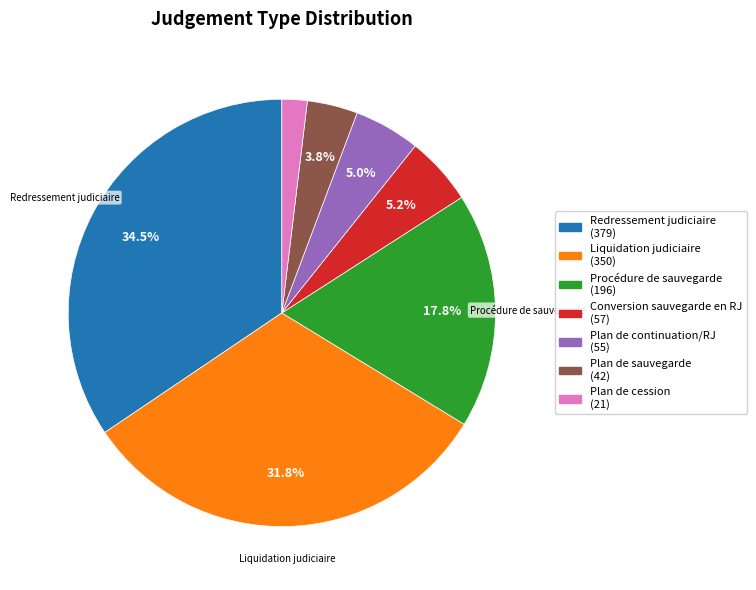

Is there any slice that represents more than half of the pie?

No